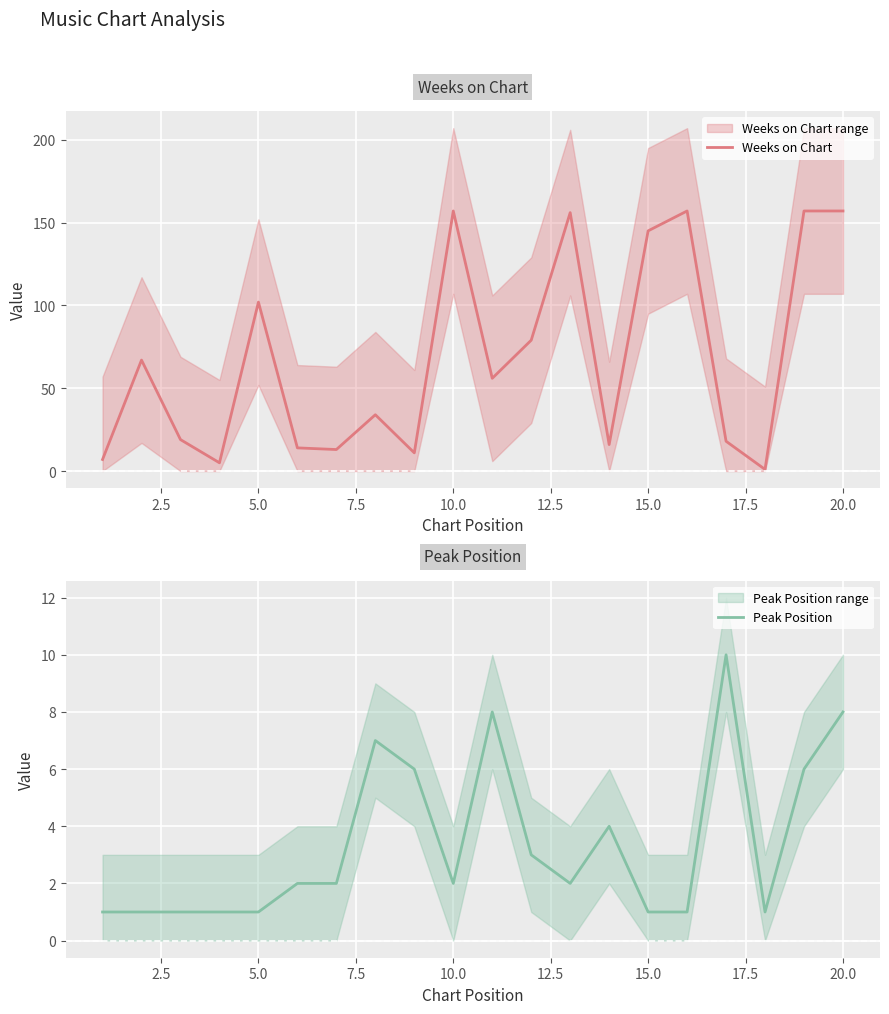

Is it true that Weeks on Chart equals 157 at 10.0?

True